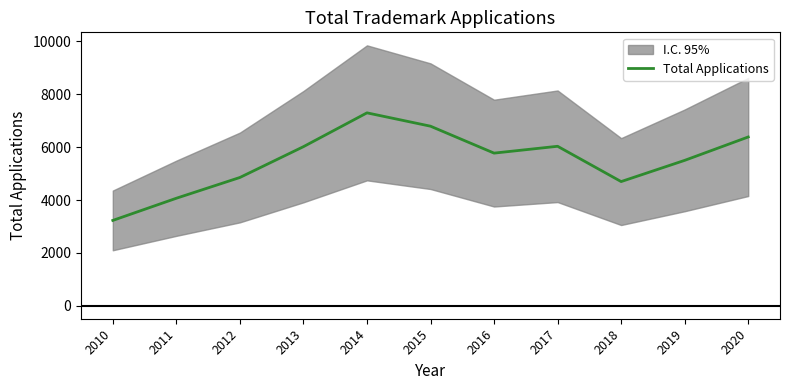

How many points are higher than both their immediate neighbors (excluding endpoints)?

2